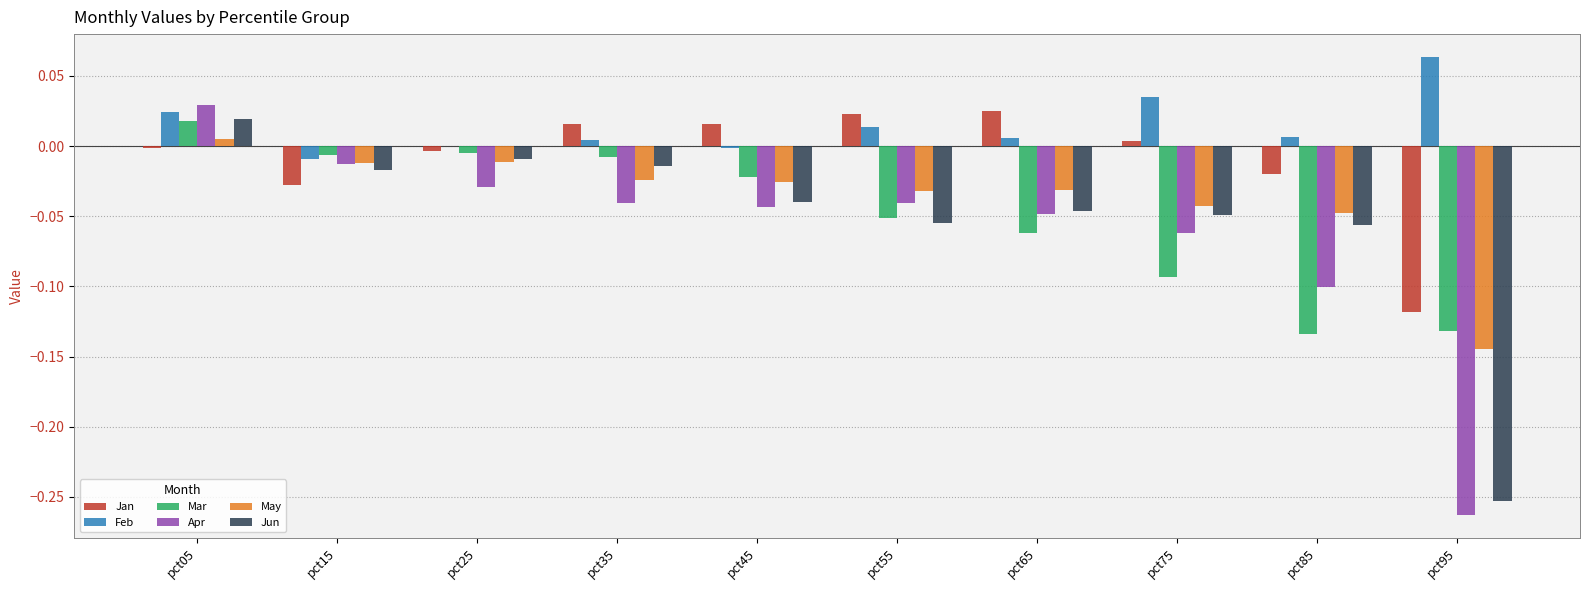

What is the sum of all Mar values?

-0.5